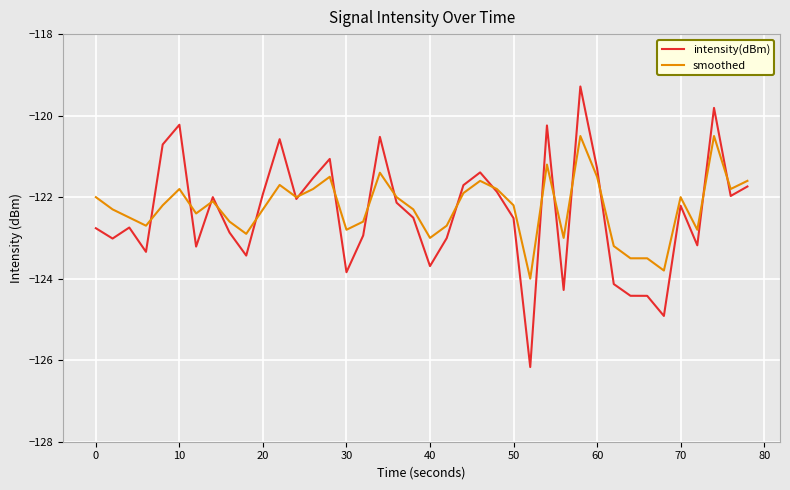

What is the difference between the maximum and minimum values in the intensity(dBm) series?

6.9